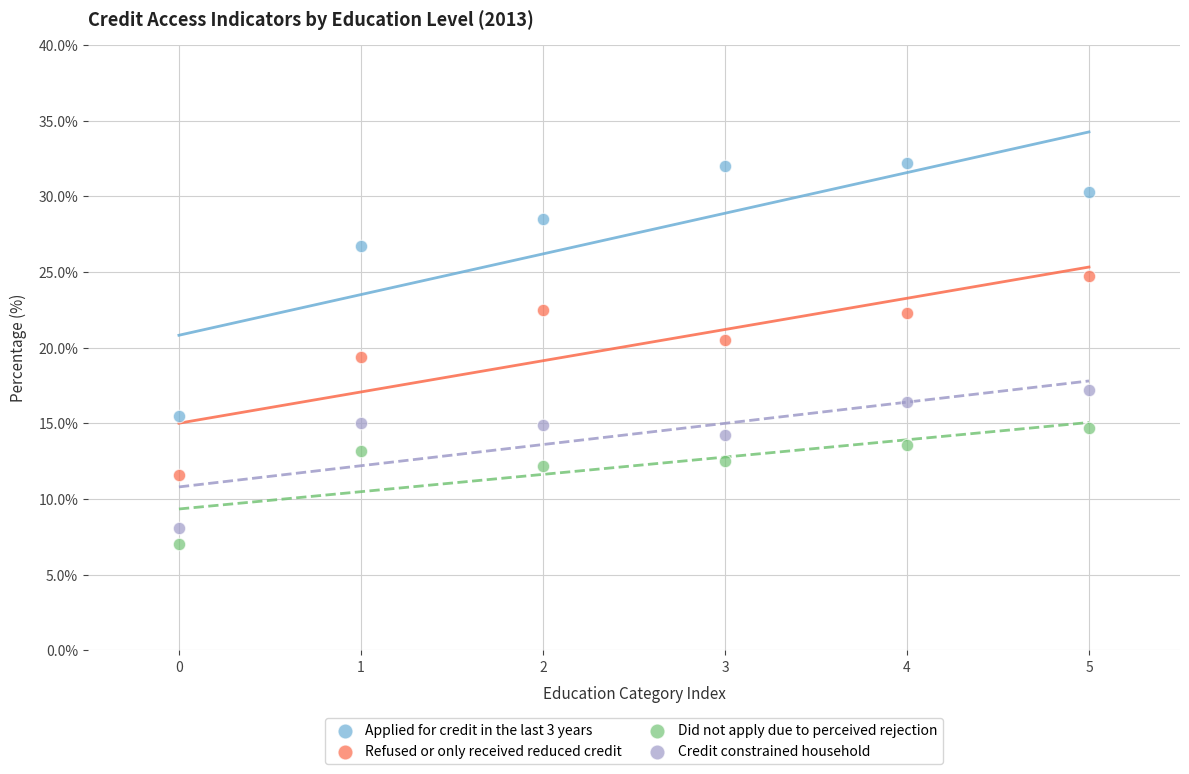

In the Refused or only received reduced credit series, what Y value is closest to 18?

19.4